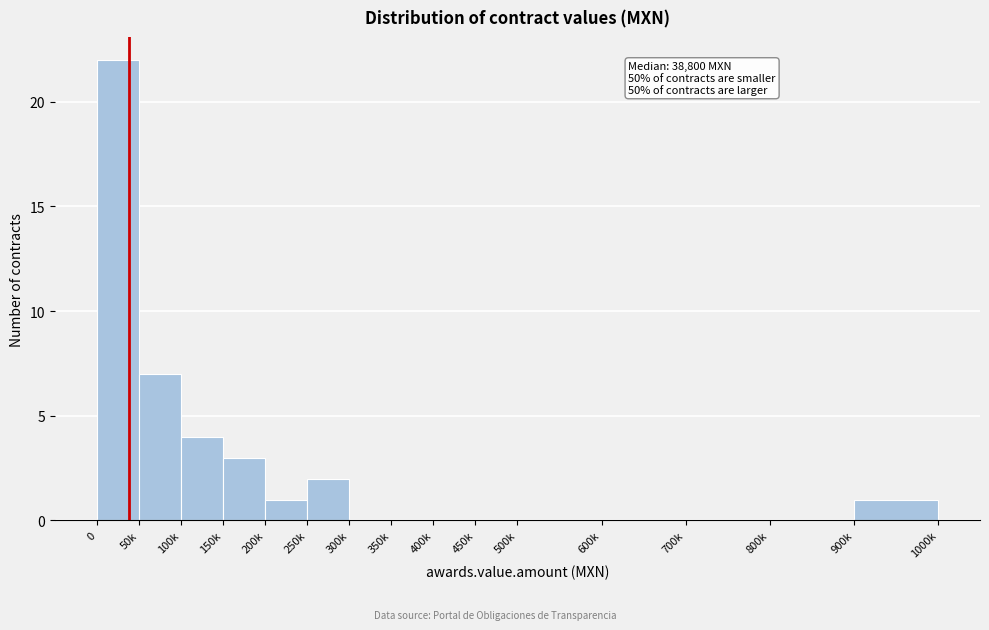

Reading left to right, list all the values displayed in this chart.

0=22	50k=7	100k=4	150k=3	200k=1	250k=2	300k=0	350k=0	400k=0	450k=0	500k=0	600k=0	700k=0	800k=0	900k=1